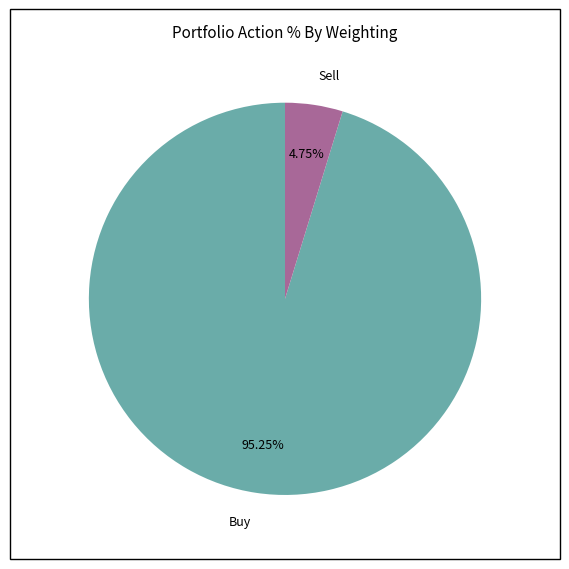

How many segments does this pie chart have?

2